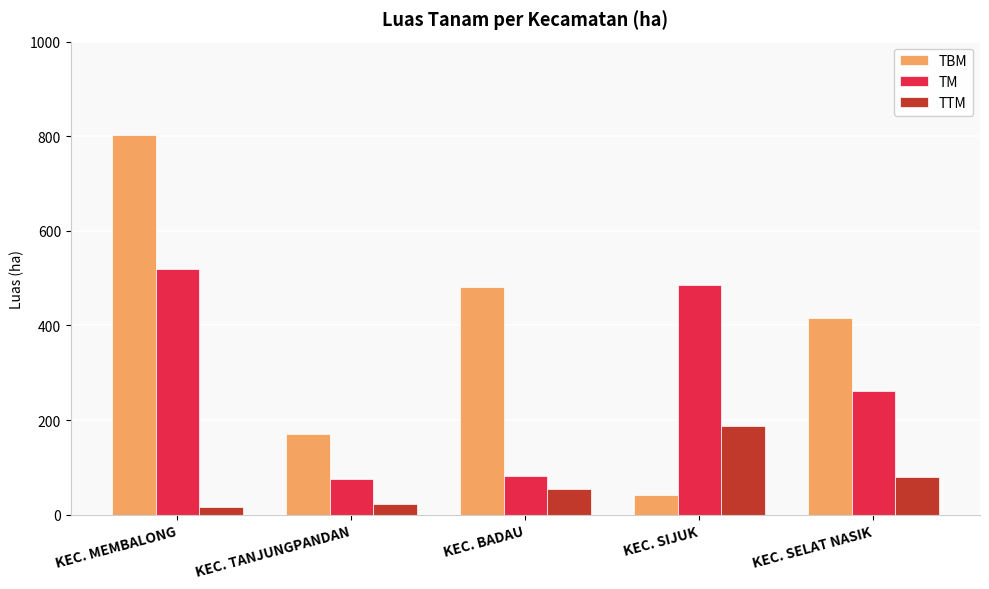

Count the number of categories in the chart.

5